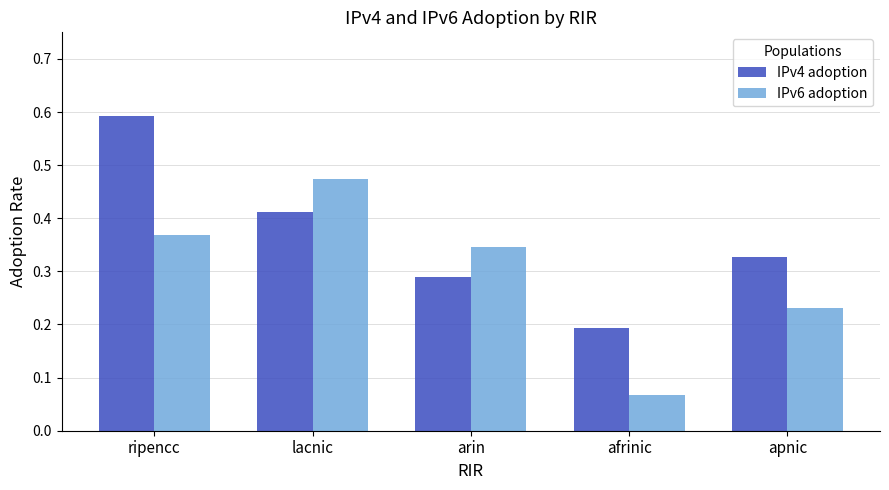

Between ripencc and apnic, which series saw the biggest shift?

IPv4 adoption